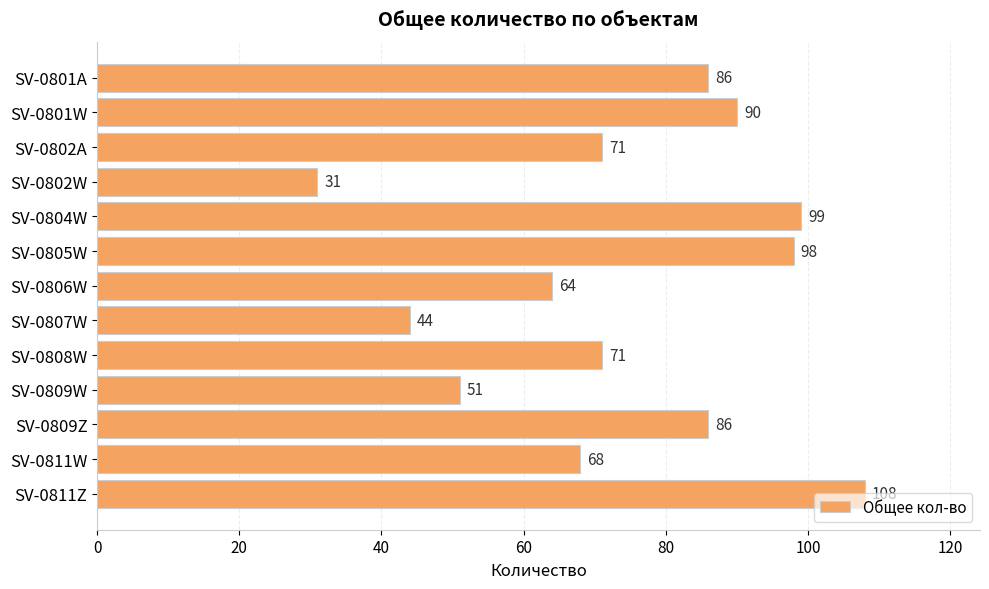

The chart shows a value of 183 at SV-0811Z. True or false?

False